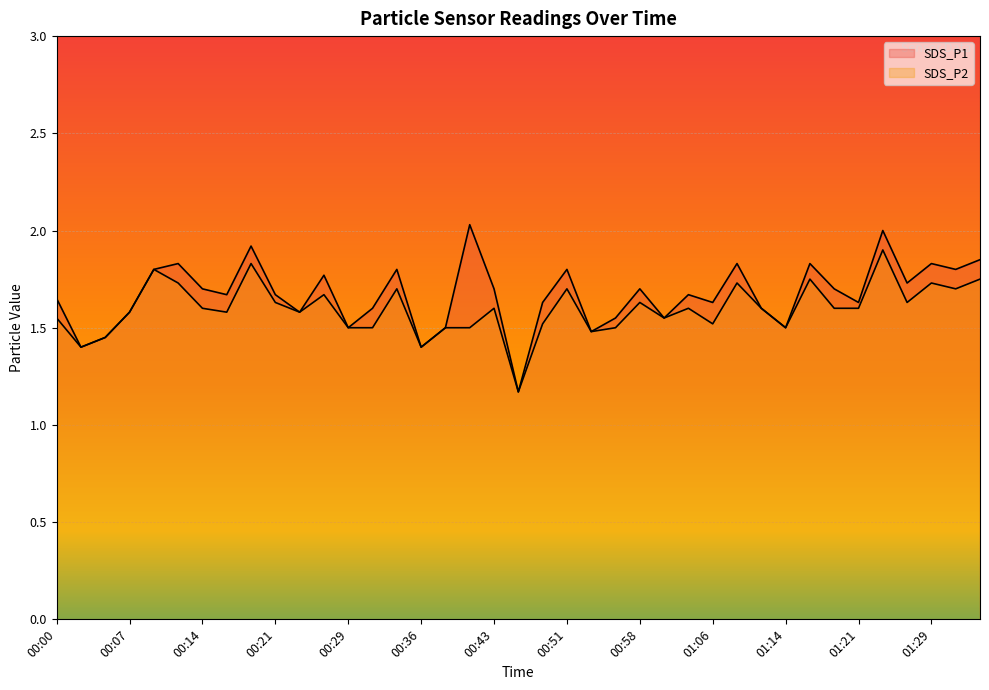

How many lines are shown in the chart?

2